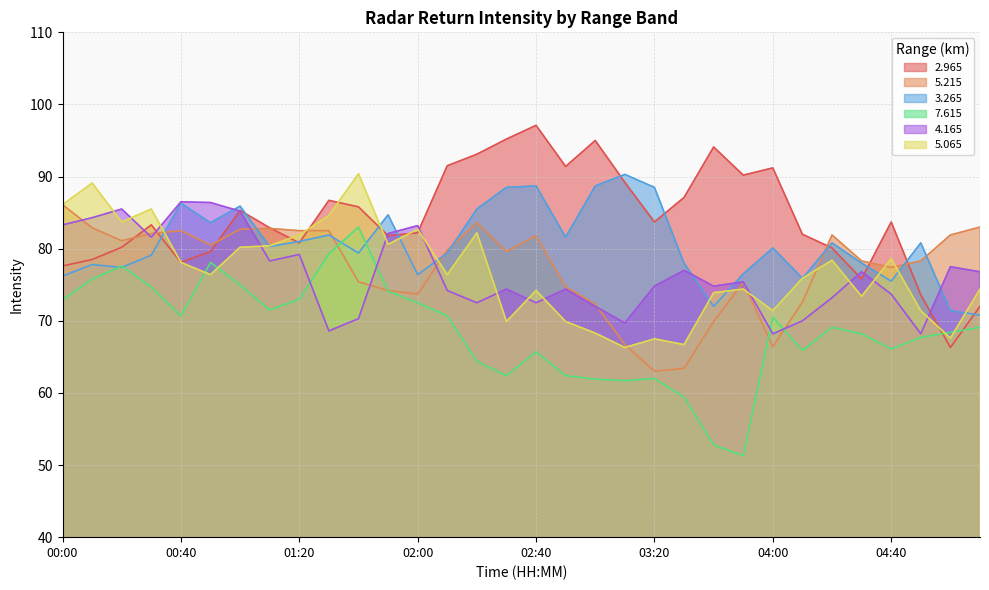

What is the label of the 9th point from the right?

03:50